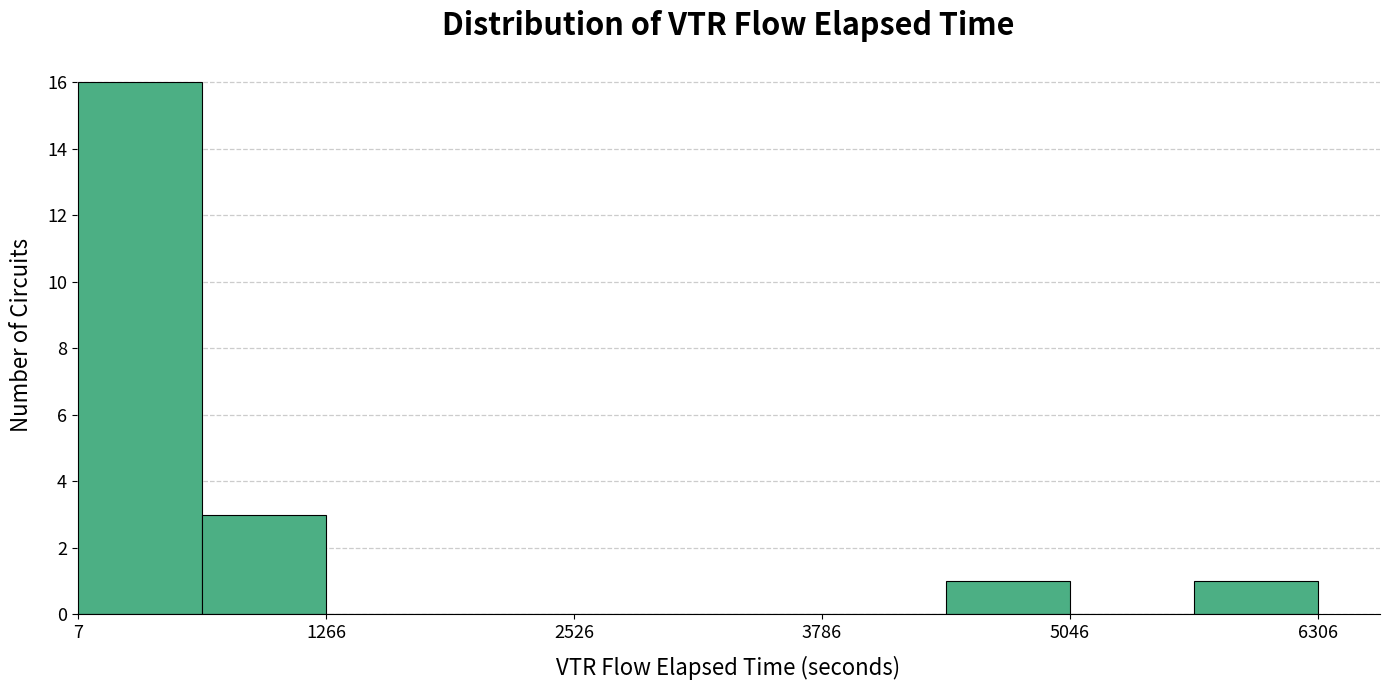

Around what value on the x-axis is the tallest bar? Give the approximate position of its centre, as read against the axis.

400